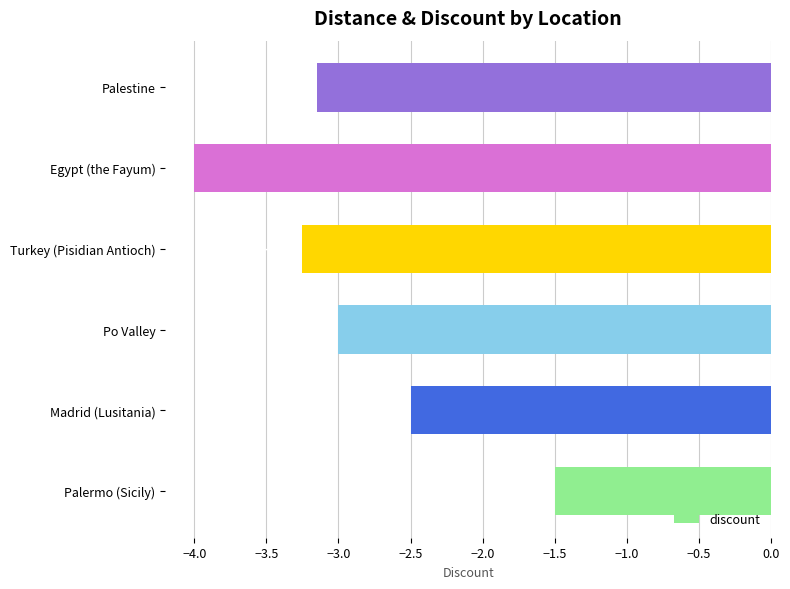

Between Palestine and Po Valley, which is larger?

Po Valley